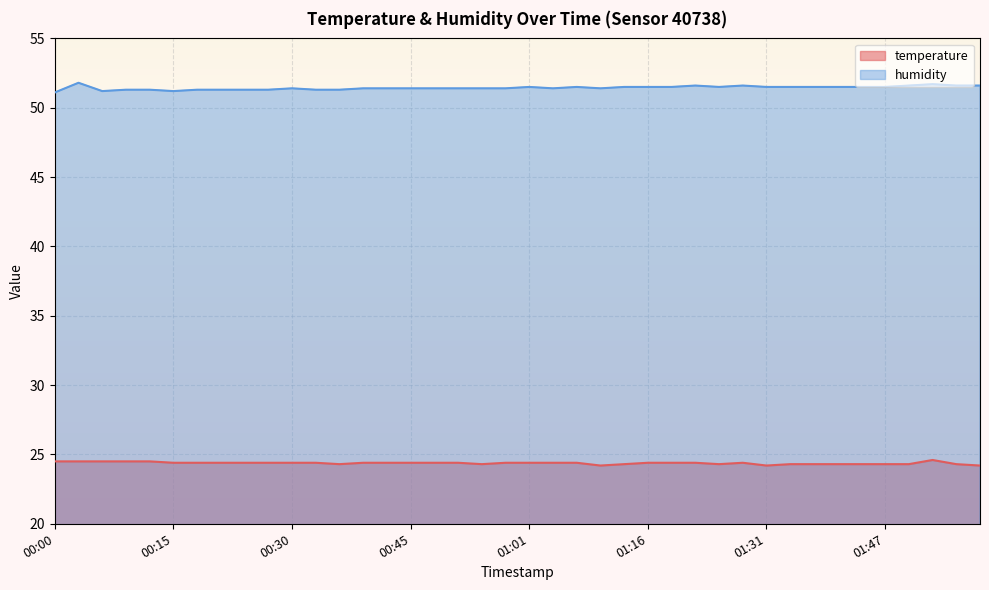

Between 00:06 and 01:47, which series saw the biggest shift?

humidity